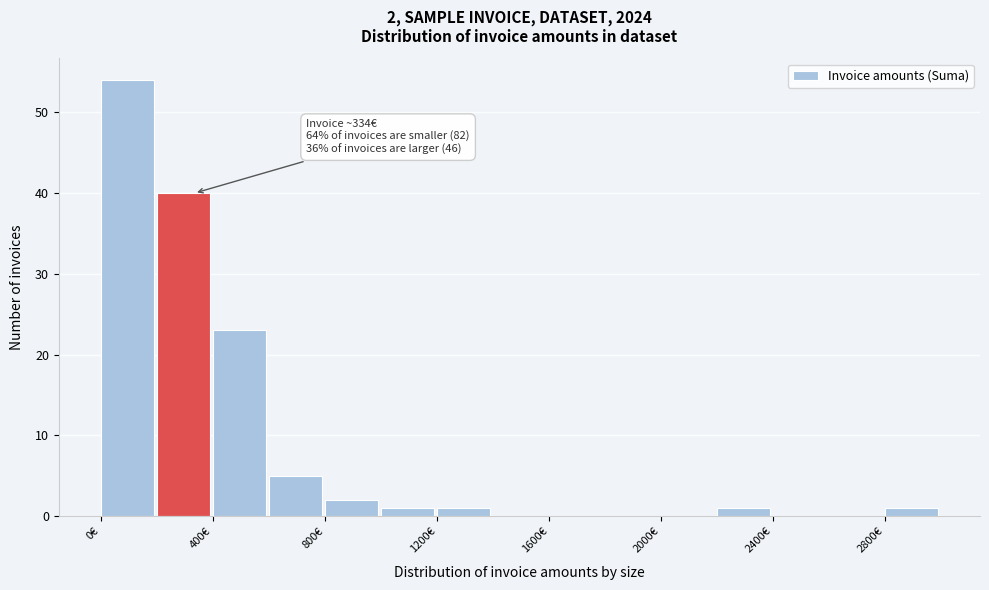

Over which range of the x-axis is the bar tallest?

0 to 200